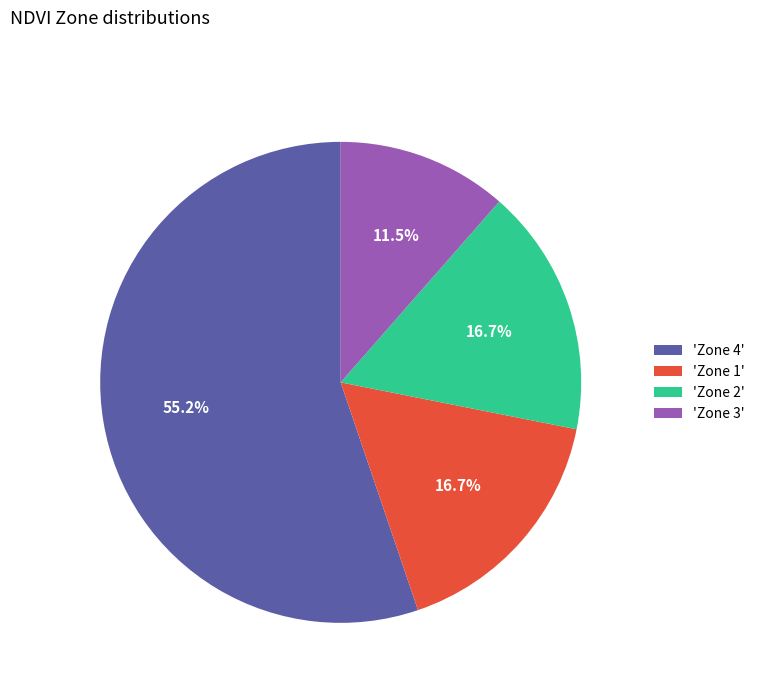

Is there any slice that represents more than half of the pie?

Yes